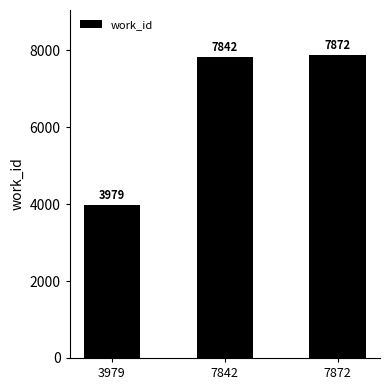

List the labels in order of value, smallest first.

3979, 7842, 7872